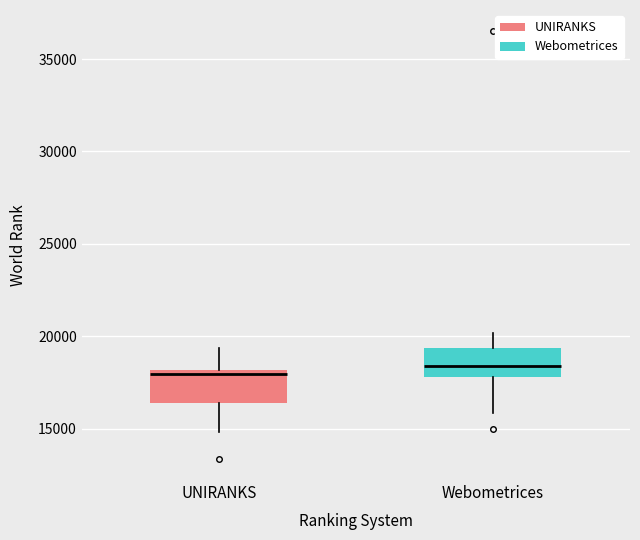

Where does the median line of the box for Webometrices sit on the y-axis? The values are not printed on the chart, so give them approximately, as read against the axis.

18500